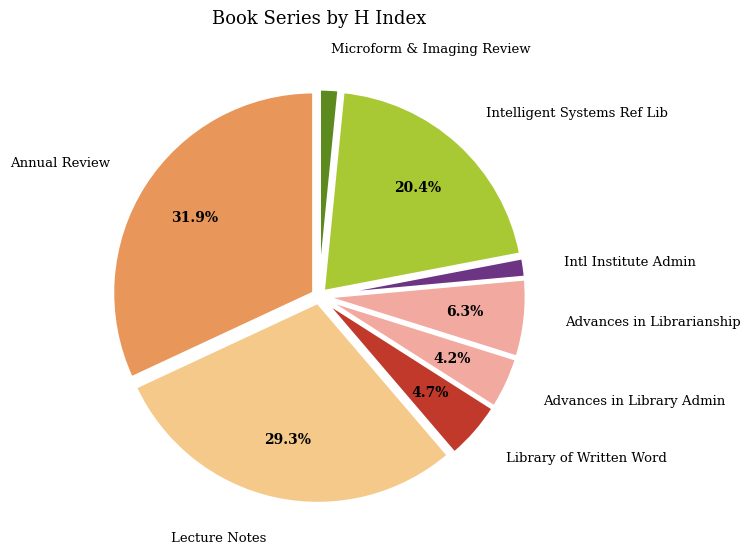

Which has a higher value, Library of Written Word or Advances in Librarianship?

Advances in Librarianship